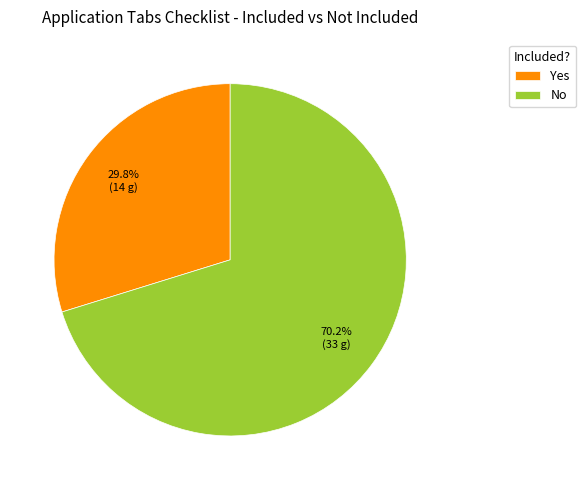

Count the number of slices in the pie.

2